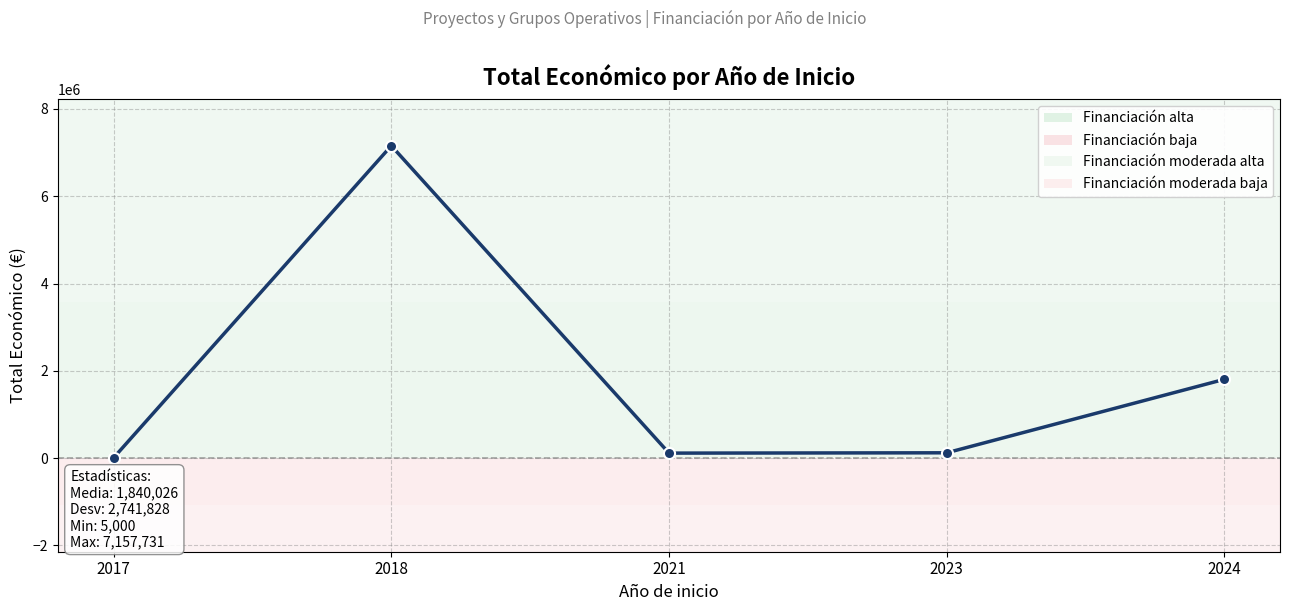

Is it true that the value at 2018 is 1444571?

False